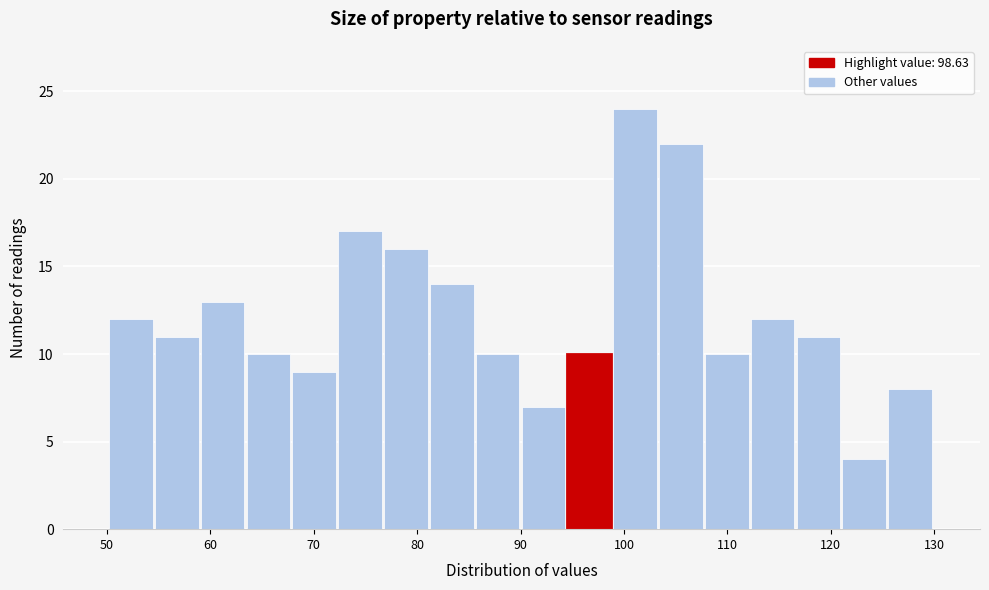

How tall is the bar that spans 72 to 77 on the x-axis? Neither the bar edges nor the heights are printed on the chart, so give them approximately, as read against the axes.

17